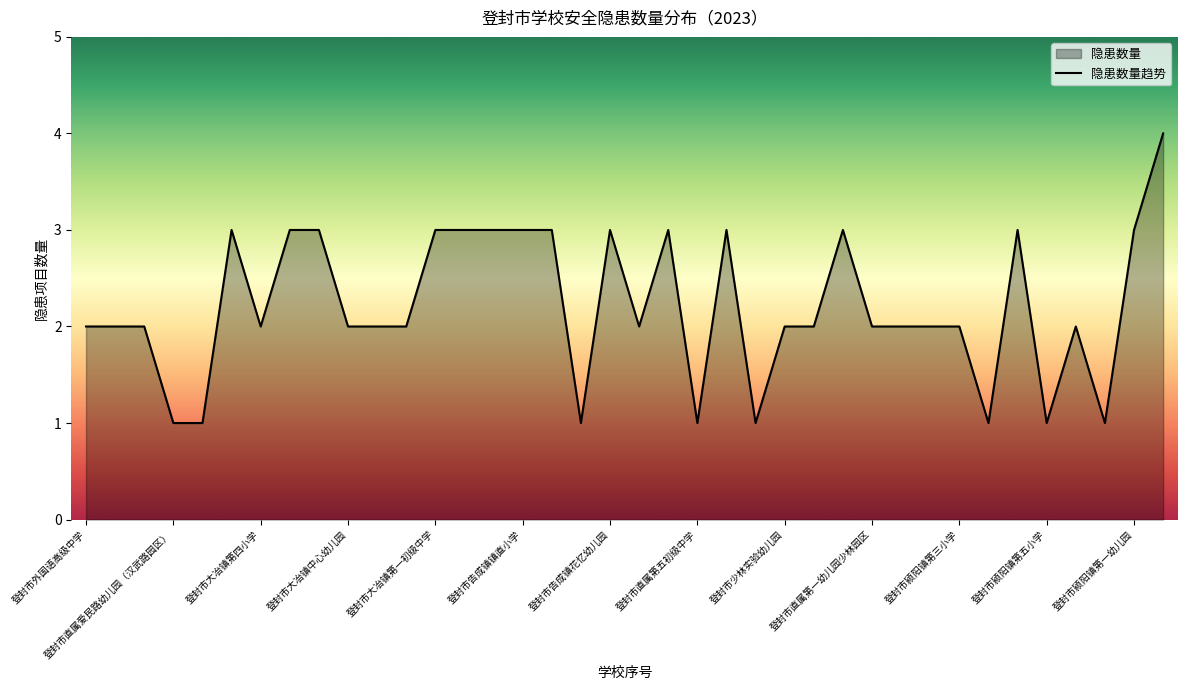

What position from the right is 登封市大冶镇中心初中?

27